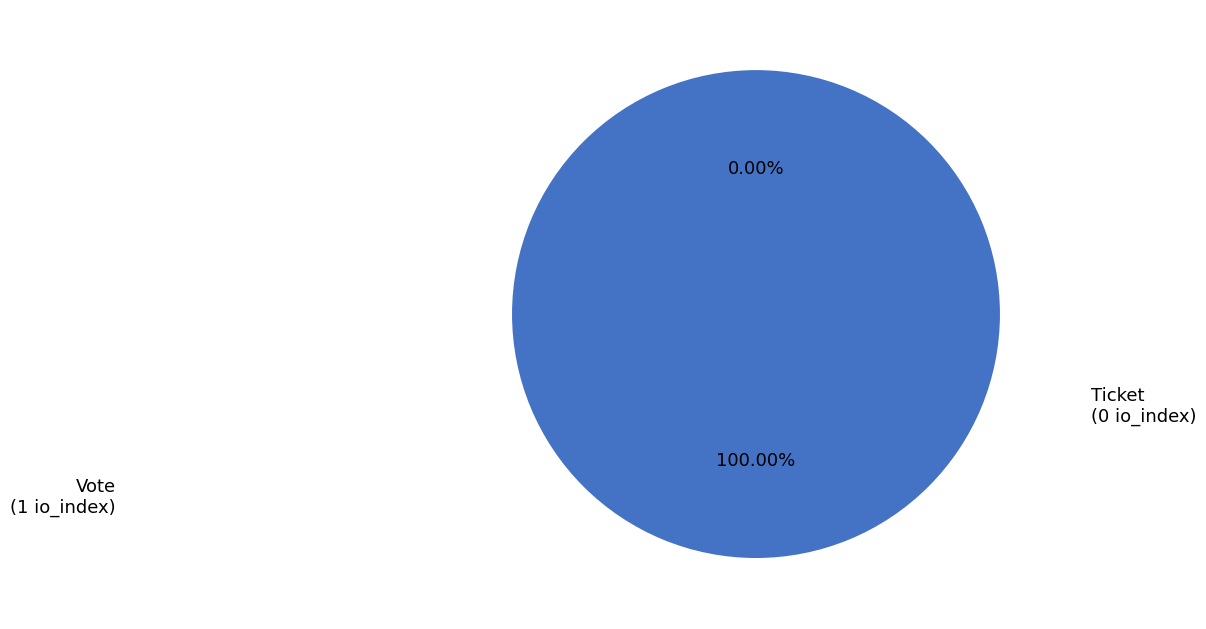

Is there any slice that represents more than half of the pie?

Yes